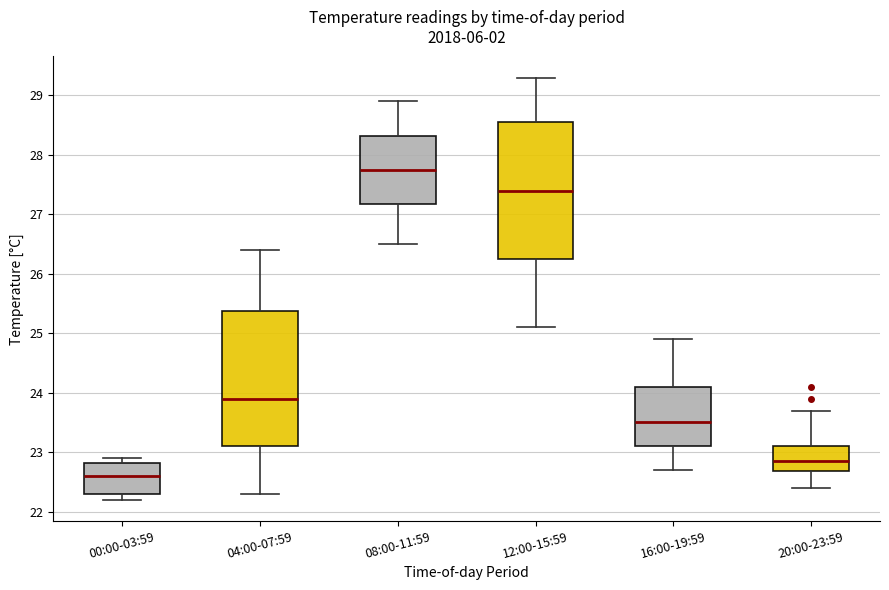

Reading left to right, read every box against the y-axis: the position of its median line, the range the box covers, and the ends of its whiskers. The values are not printed on the chart, so give them approximately, as read against the axis.

00:00-03:59: median 22.6, box 22.3 to 22.8, whiskers 22.2 to 22.9
04:00-07:59: median 23.9, box 23.1 to 25.4, whiskers 22.3 to 26.4
08:00-11:59: median 27.8, box 27.2 to 28.3, whiskers 26.5 to 28.9
12:00-15:59: median 27.4, box 26.3 to 28.6, whiskers 25.1 to 29.3
16:00-19:59: median 23.5, box 23.1 to 24.1, whiskers 22.7 to 24.9
20:00-23:59: median 22.9, box 22.7 to 23.1, whiskers 22.4 to 23.7